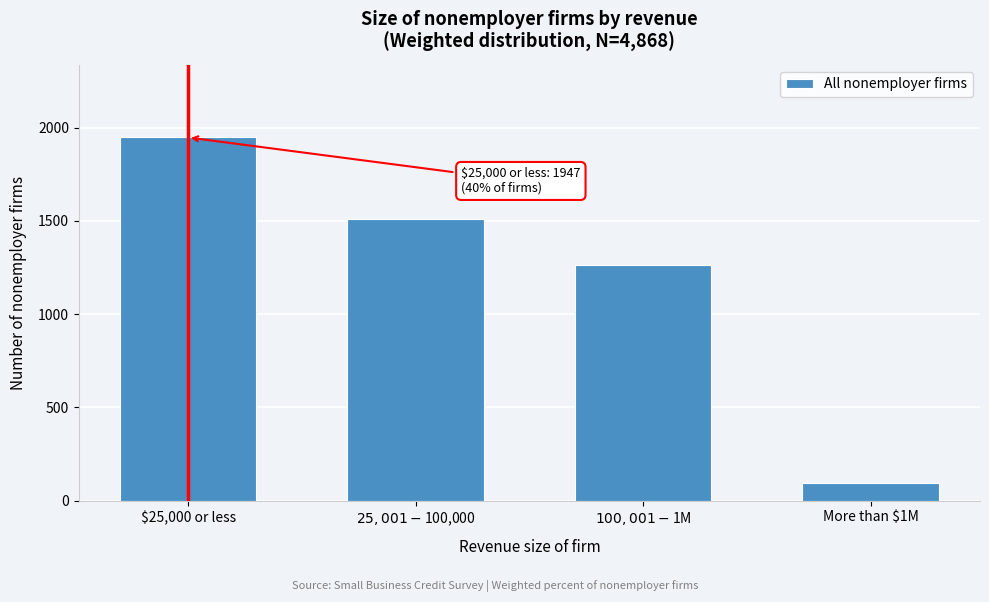

Reading left to right, extract all data points from this chart.

1947.2	1509.1	1265.7	97.4